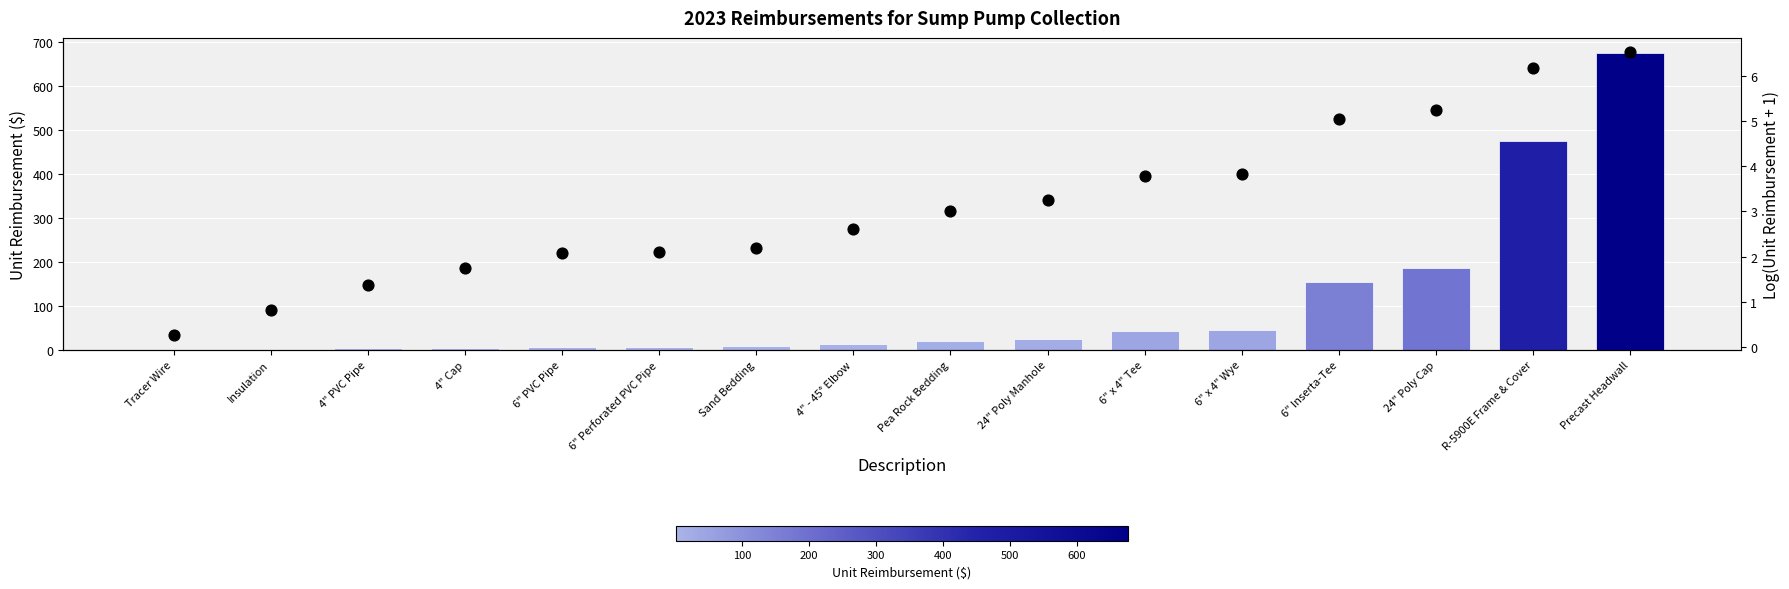

What is the total value across all series at Tracer Wire?

0.6